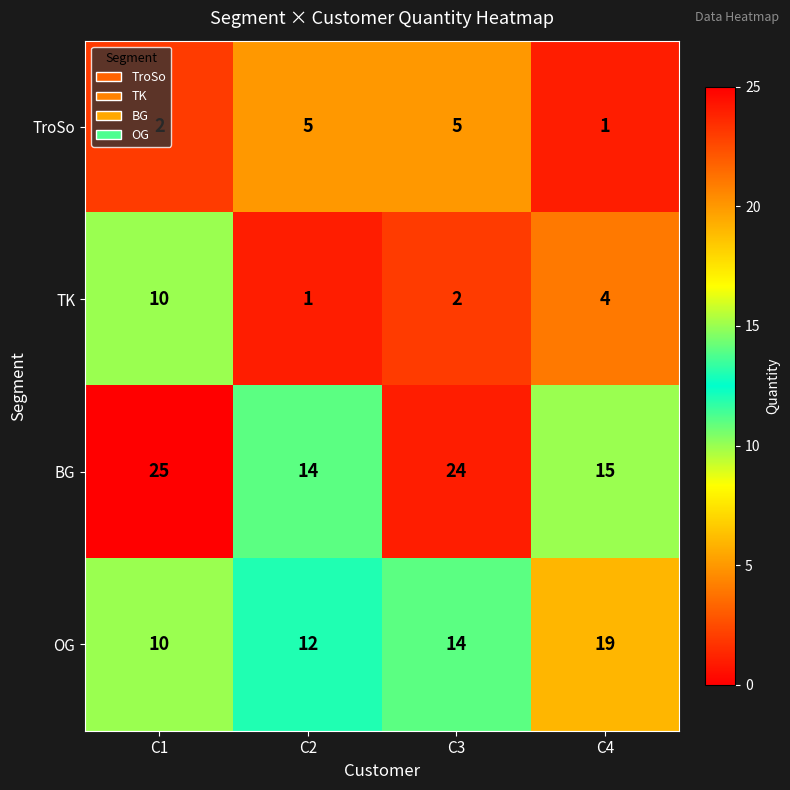

True or false: TK has a value of 10 at C1.

True